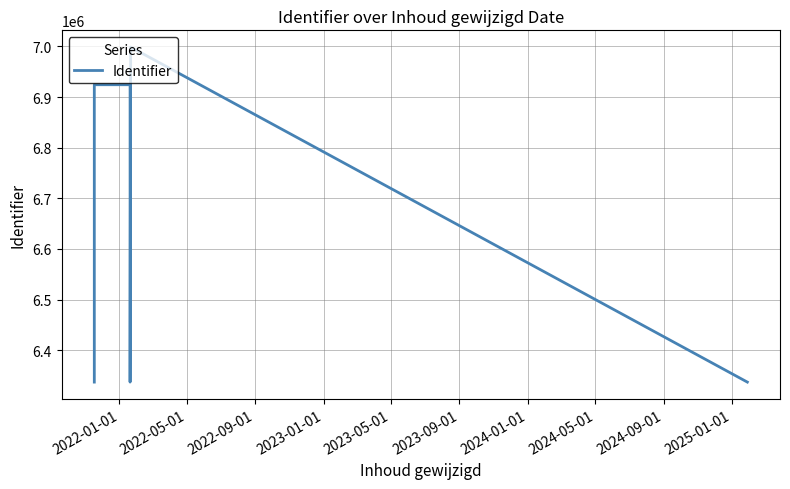

What is the difference between the maximum and second lowest values?

661554